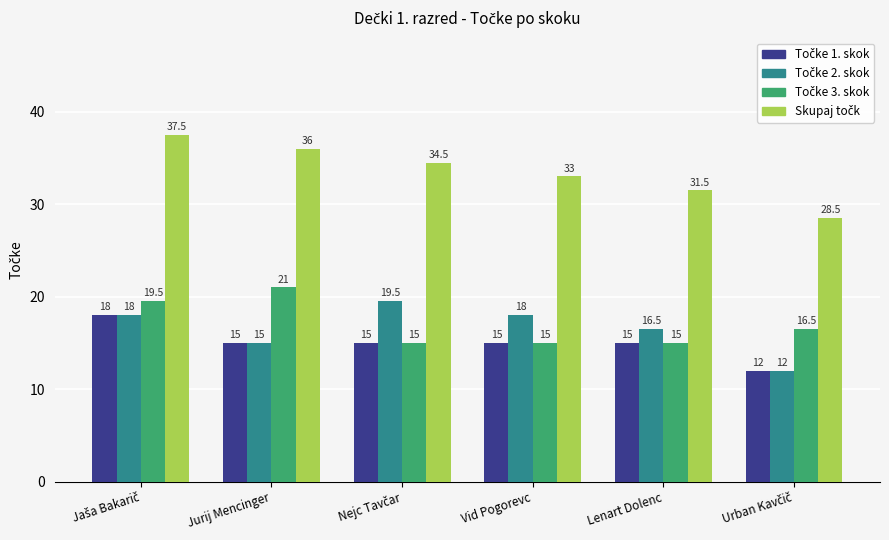

What is the maximum value shown in the chart?

37.5